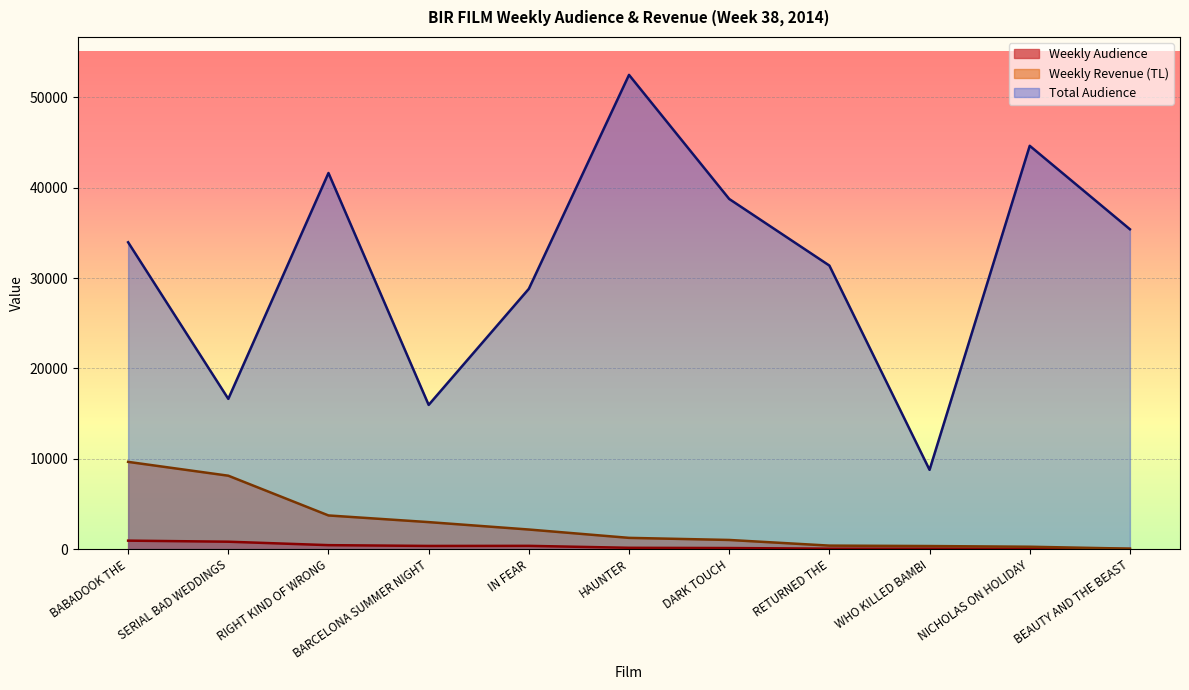

What is the difference between the Total Audience values at BEAUTY AND THE BEAST and BARCELONA SUMMER NIGHT?

19444.0